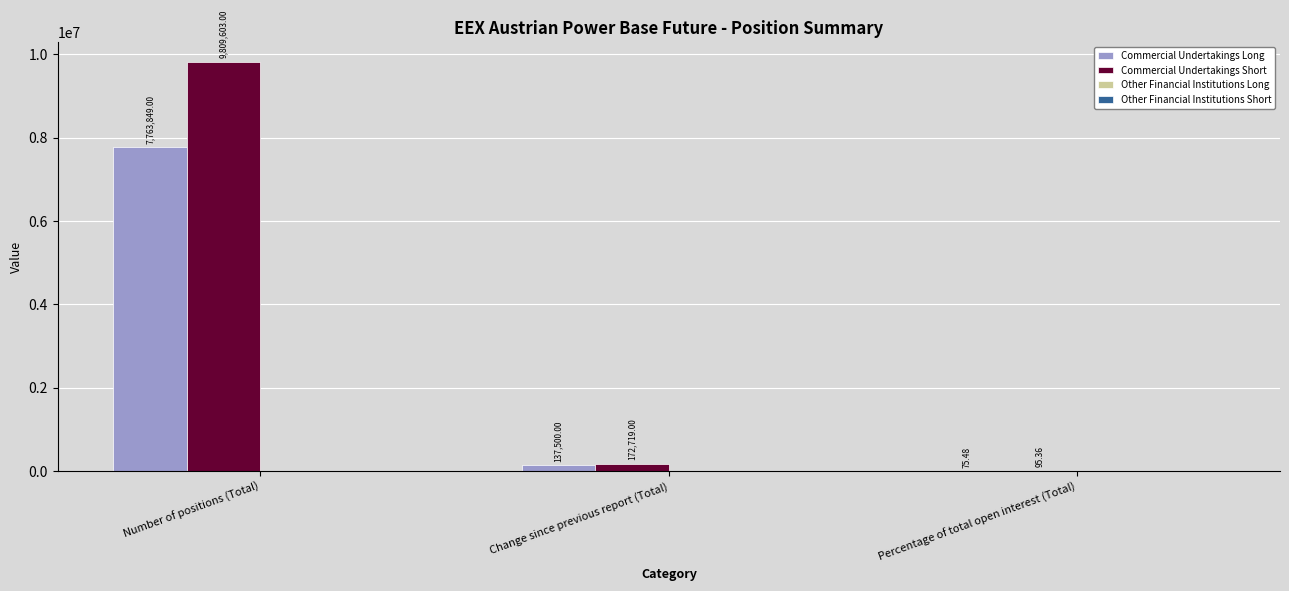

Between Change since previous report (Total) and Percentage of total open interest (Total), which series saw the biggest shift?

Commercial Undertakings Short